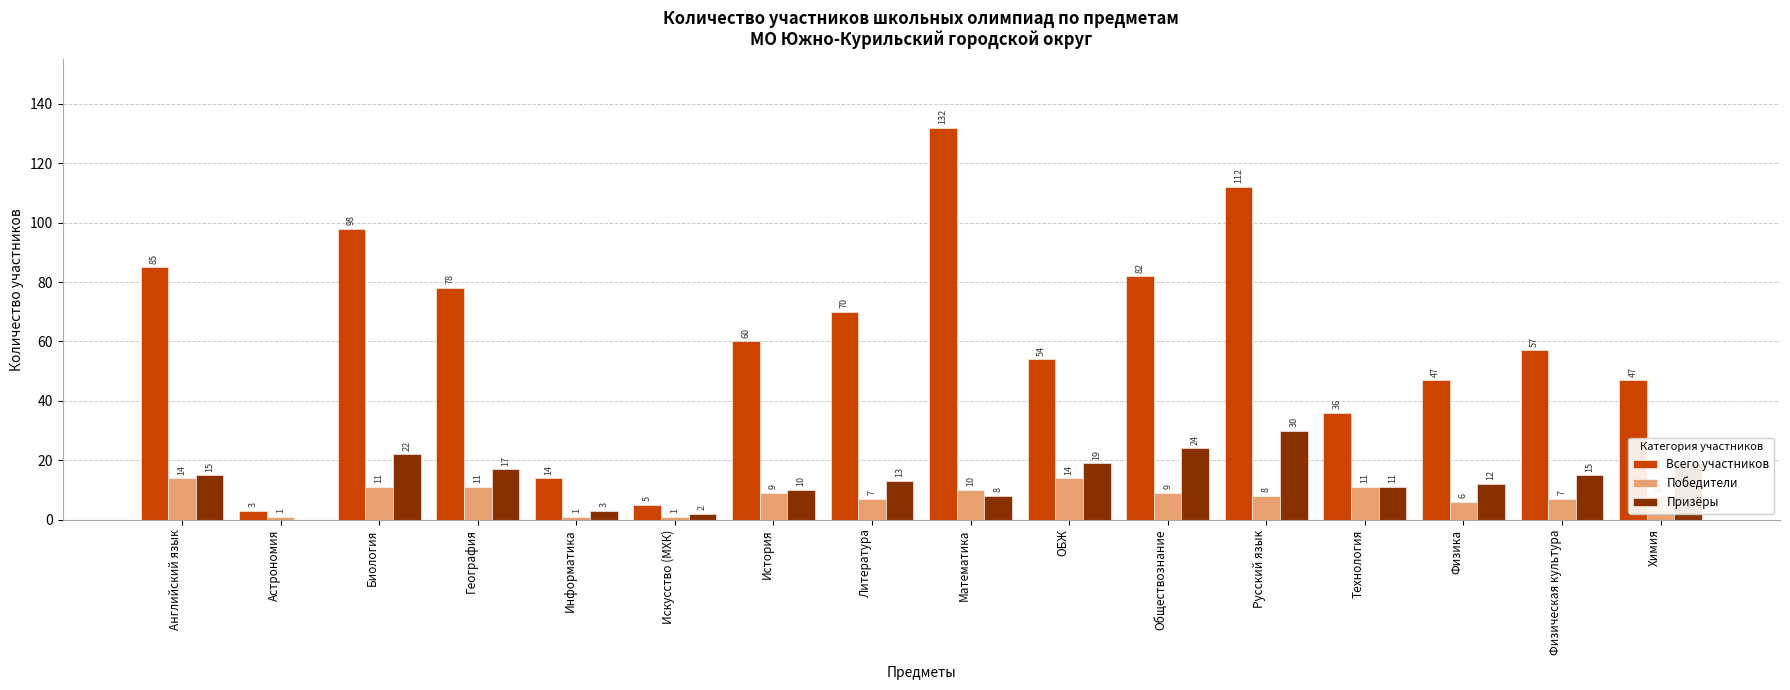

Are the bars horizontal?

No